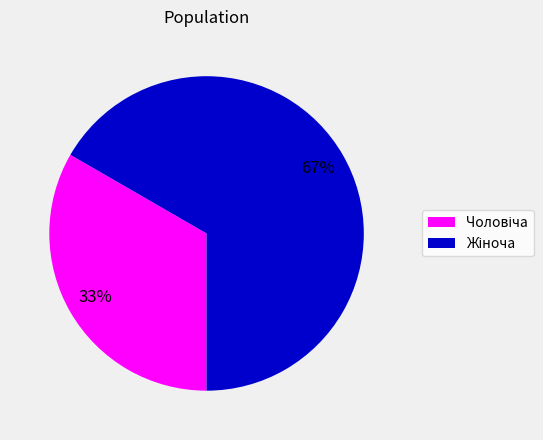

Does any single category account for the majority?

Yes